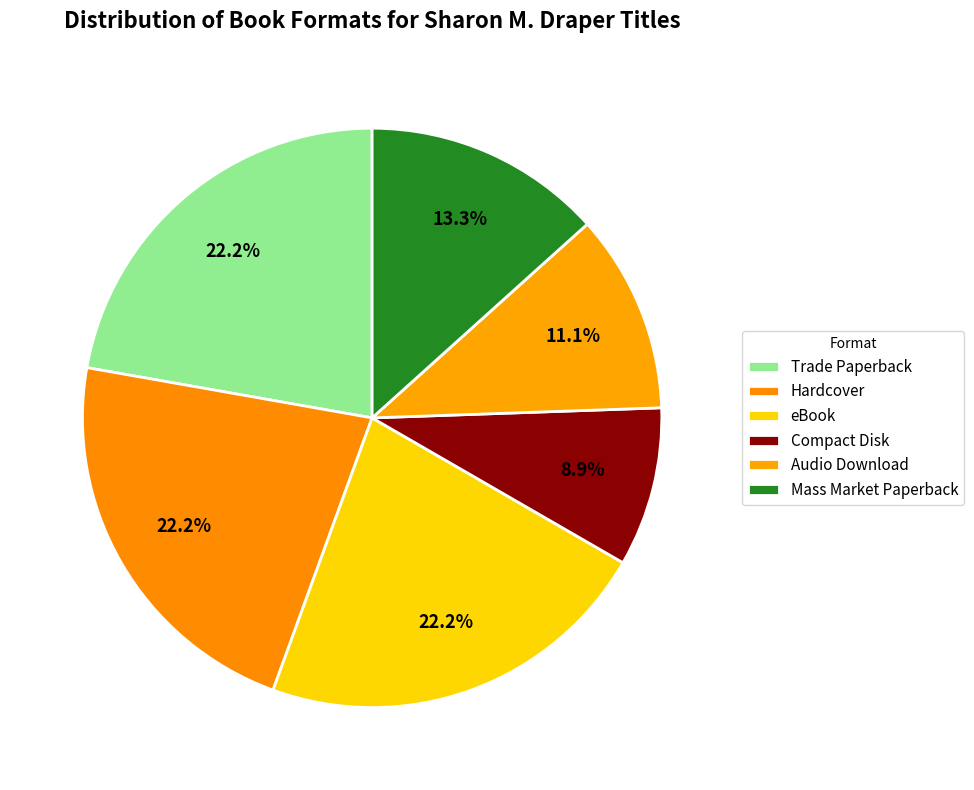

Is it true that Compact Disk is 16% of the pie?

False